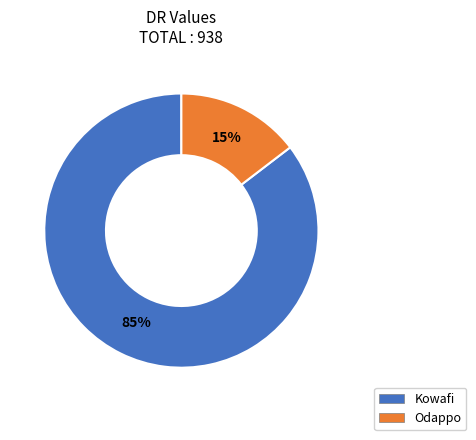

Which category has the biggest portion of the pie?

Kowafi